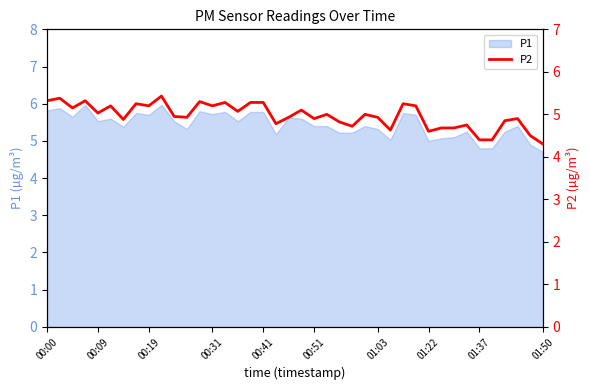

Reading left to right, what are all the values shown in this chart?

5.3	5.4	5.2	5.3	5.0	5.2	4.9	5.2	5.2	5.4	5.0	4.9	5.3	5.2	5.3	5.1	5.3	5.3	4.8	4.9	5.1	4.9	5.0	4.8	4.7	5.0	4.9	4.6	5.2	5.2	4.6	4.7	4.7	4.8	4.4	4.4	4.8	4.9	4.5	4.3